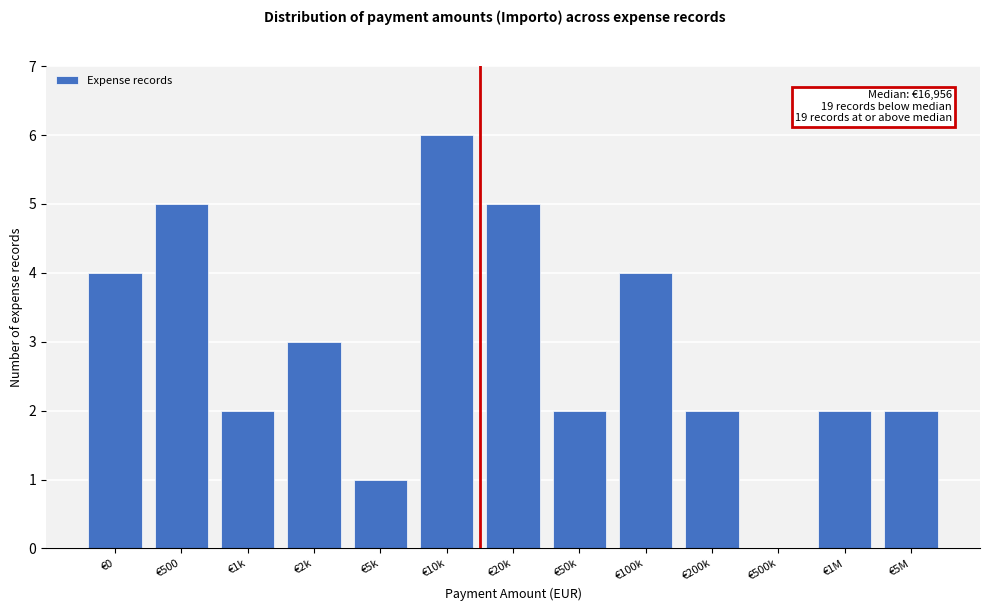

Reading right to left, transcribe all the data shown in this chart.

€5M=2	€1M=2	€500k=0	€200k=2	€100k=4	€50k=2	€20k=5	€10k=6	€5k=1	€2k=3	€1k=2	€500=5	€0=4